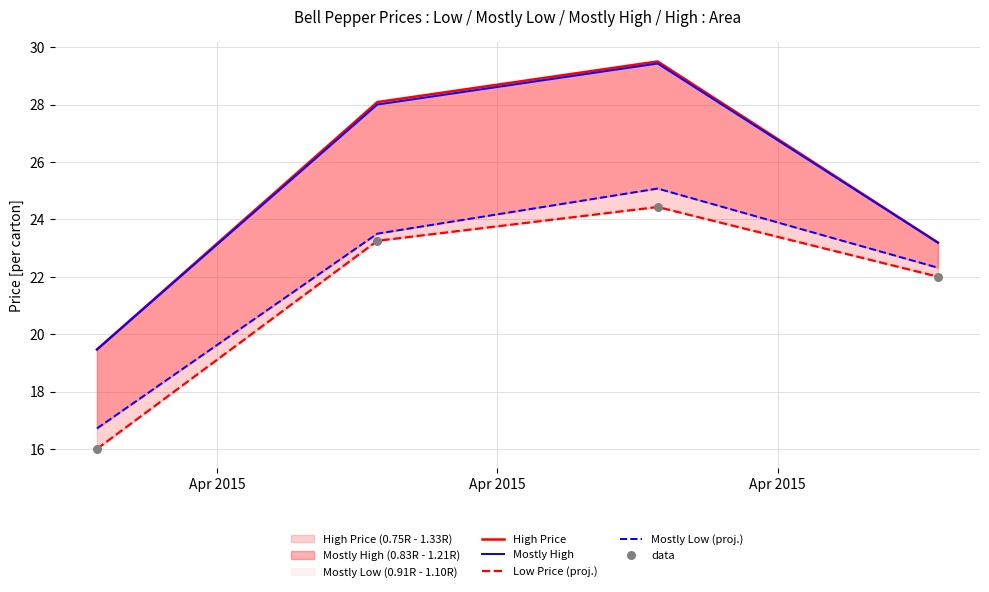

Which series contains the lowest Y value?

Low Price (proj.)